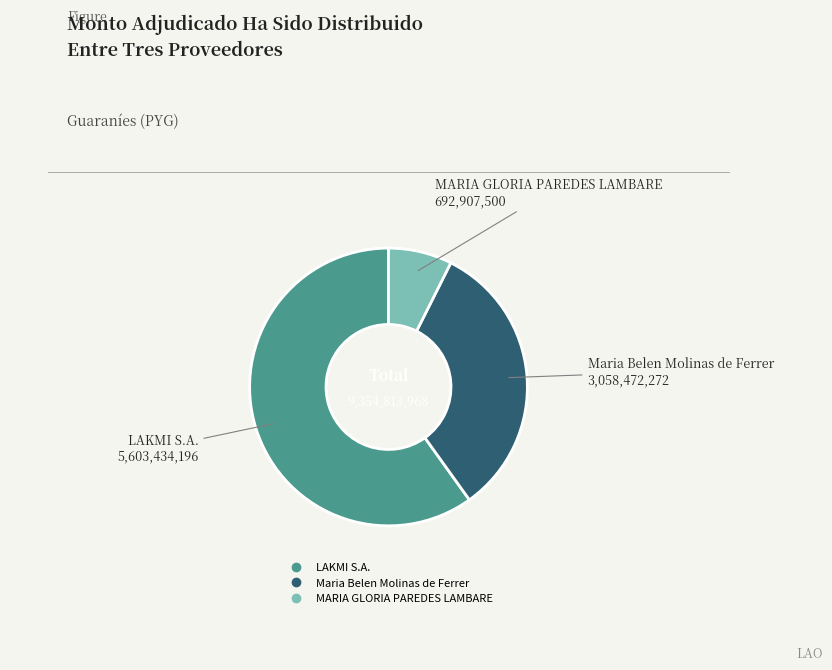

The Maria Belen Molinas de Ferrer slice represents 33% of the pie. True or false?

True